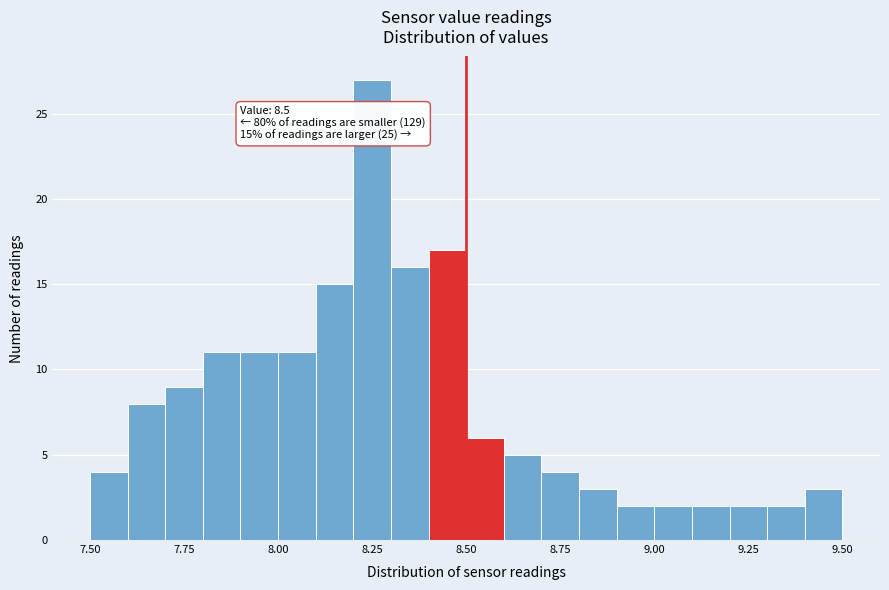

Around what value on the x-axis is the tallest bar? Give the approximate position of its centre, as read against the axis.

8.25